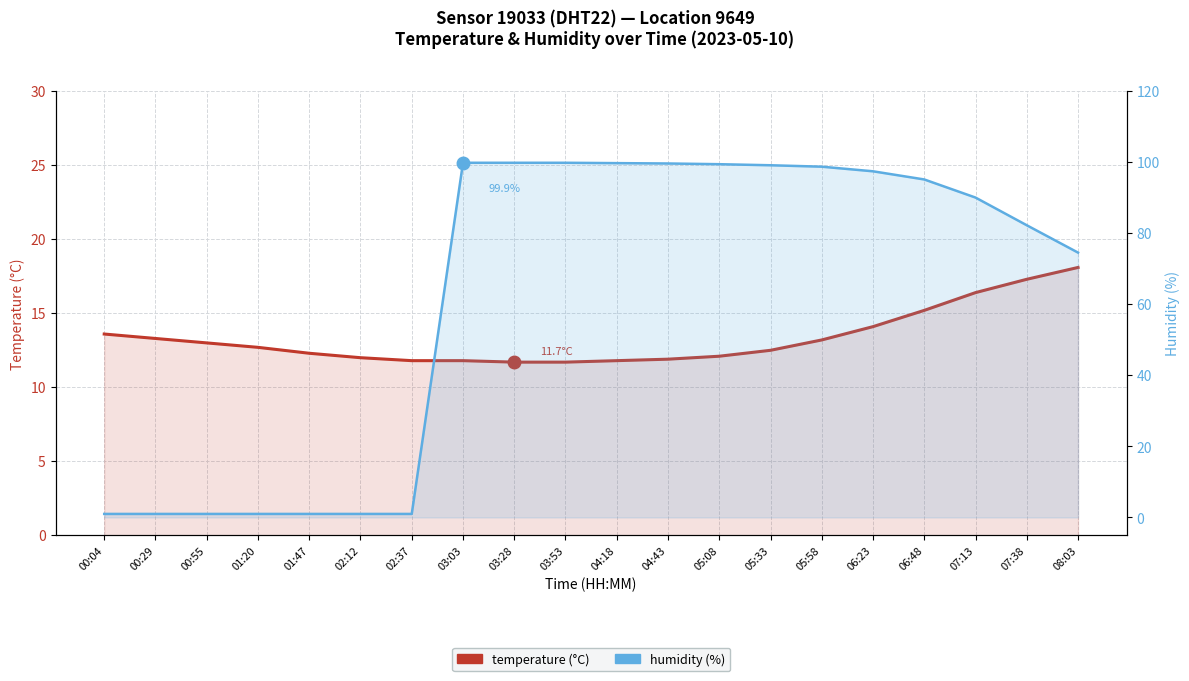

What value does the humidity series have at 01:20?

1.0